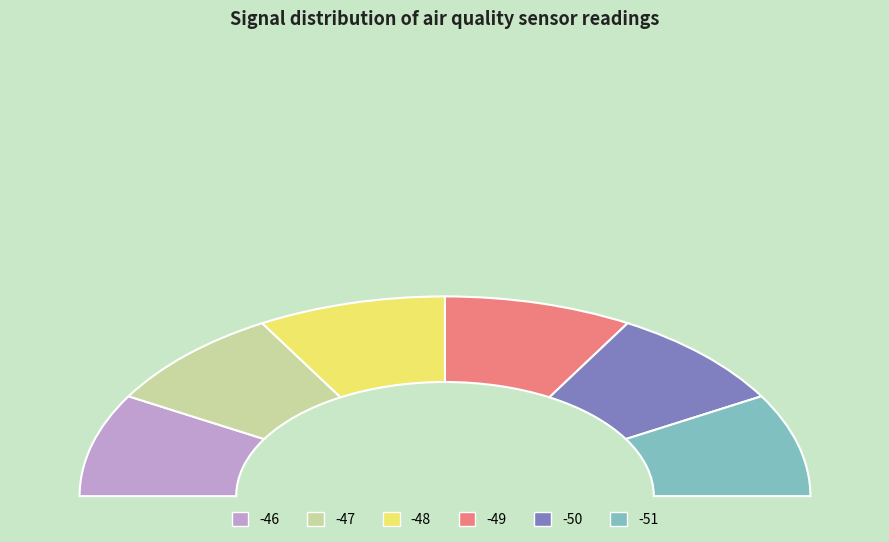

Does -52 account for over 50% of the chart?

No